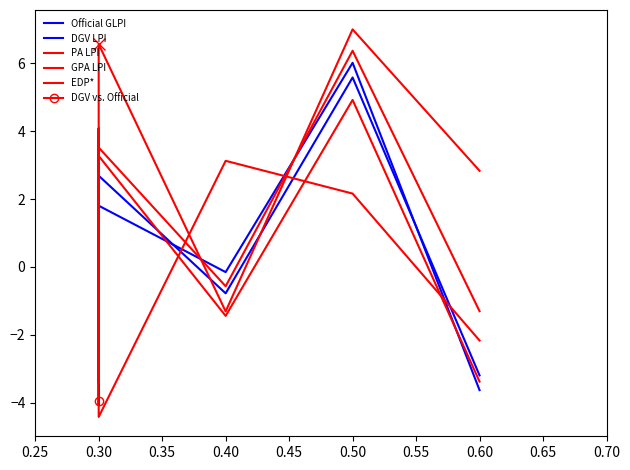

How many series are shown in this chart?

6